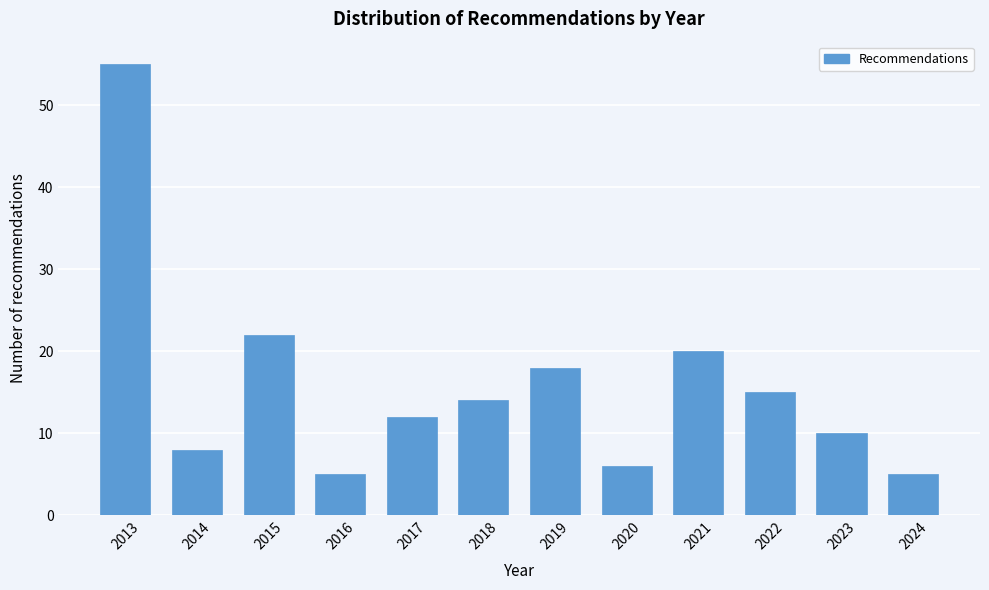

Reading right to left, list all the values displayed in this chart.

2024=5	2023=10	2022=15	2021=20	2020=6	2019=18	2018=14	2017=12	2016=5	2015=22	2014=8	2013=55